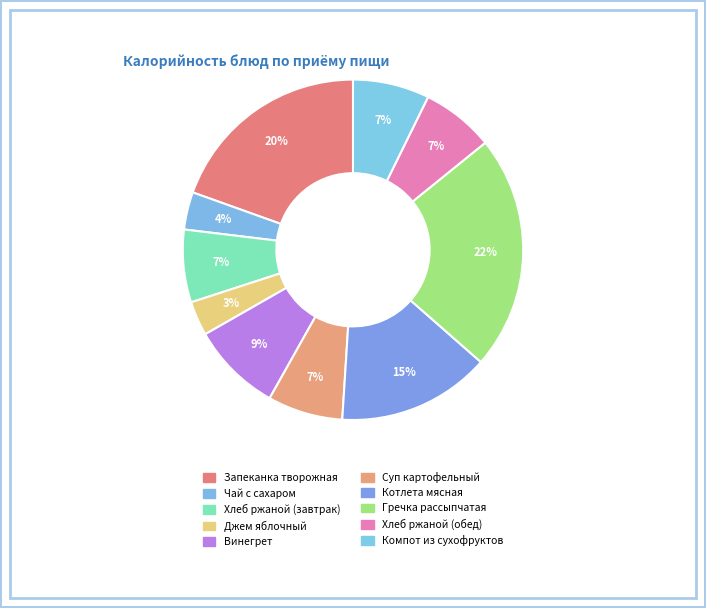

Is it true that Джем яблочный is 15% of the pie?

False